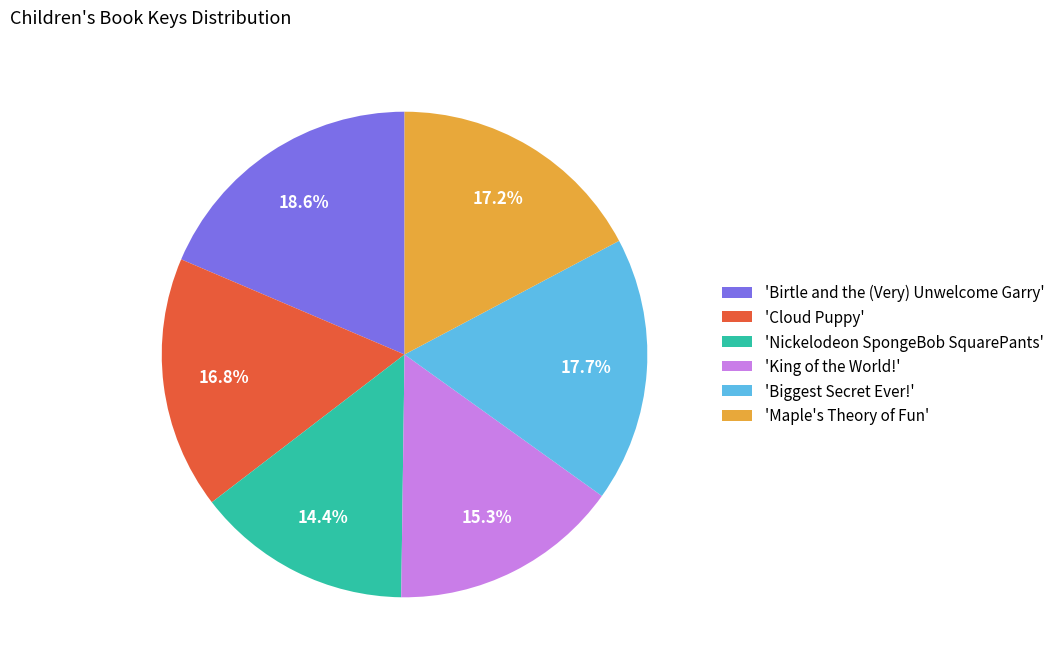

Does any single category account for the majority?

No